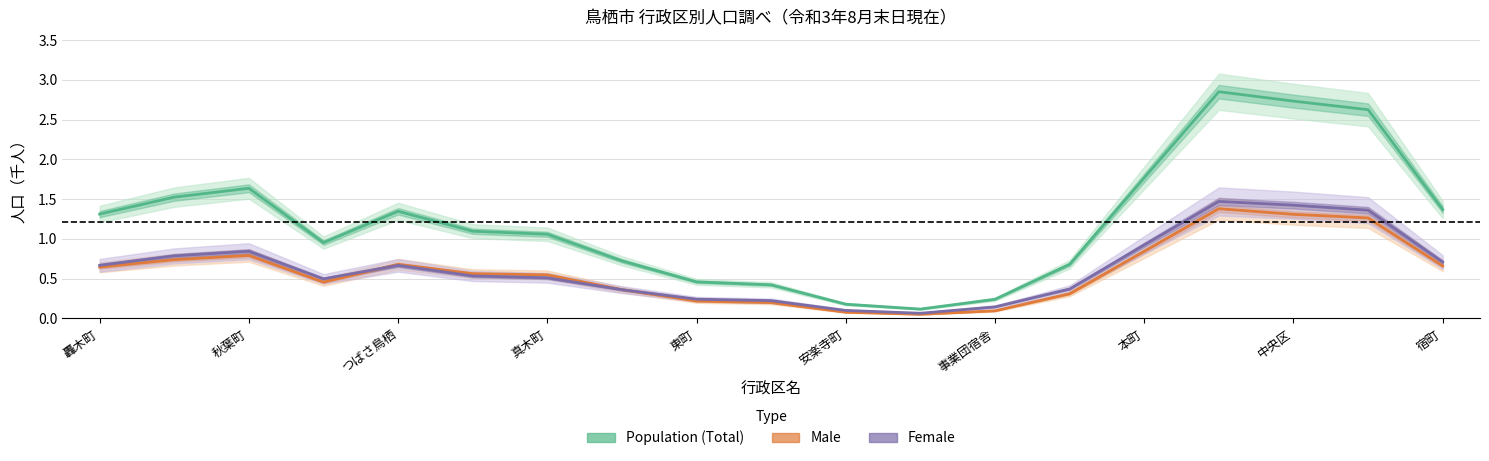

True or false: Female has more than 1 points higher than both neighbors.

True